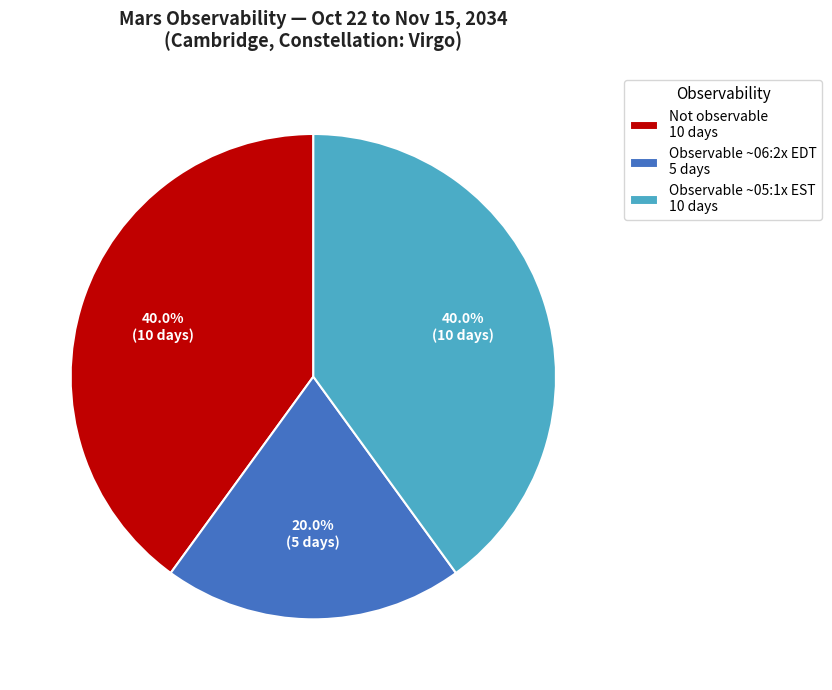

What percentage is NOT represented by Not observable 10 days?

60.0%